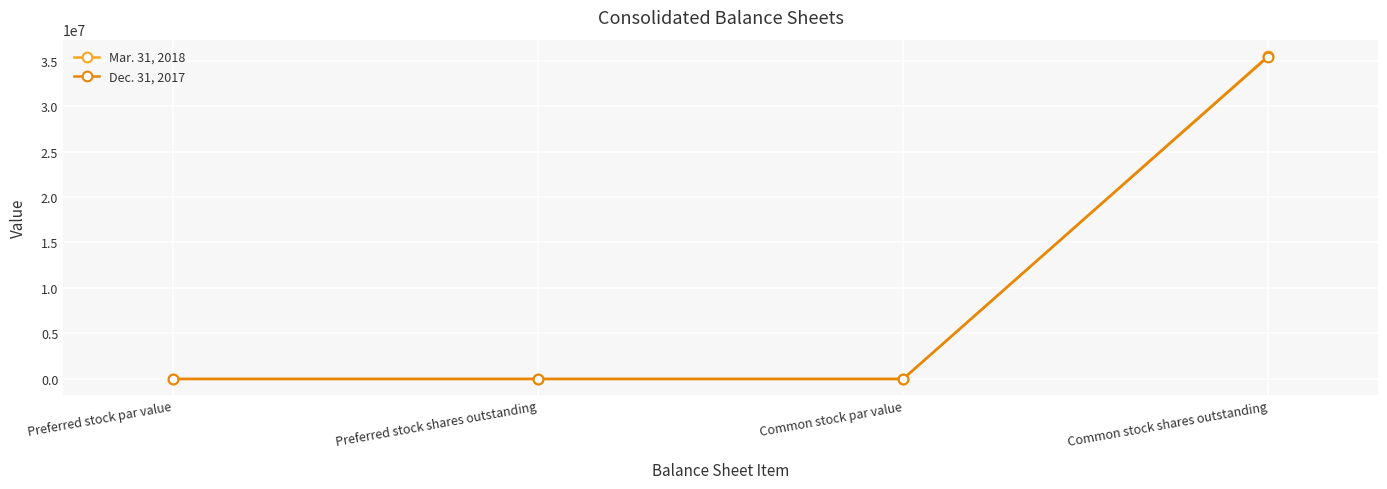

List the series in order of their peak value, highest first.

Mar. 31, 2018, Dec. 31, 2017